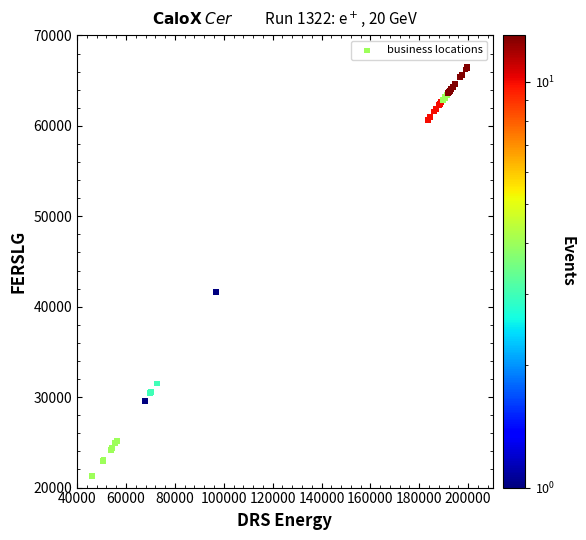

What Y value in the scatter plot is closest to 43873?

41606